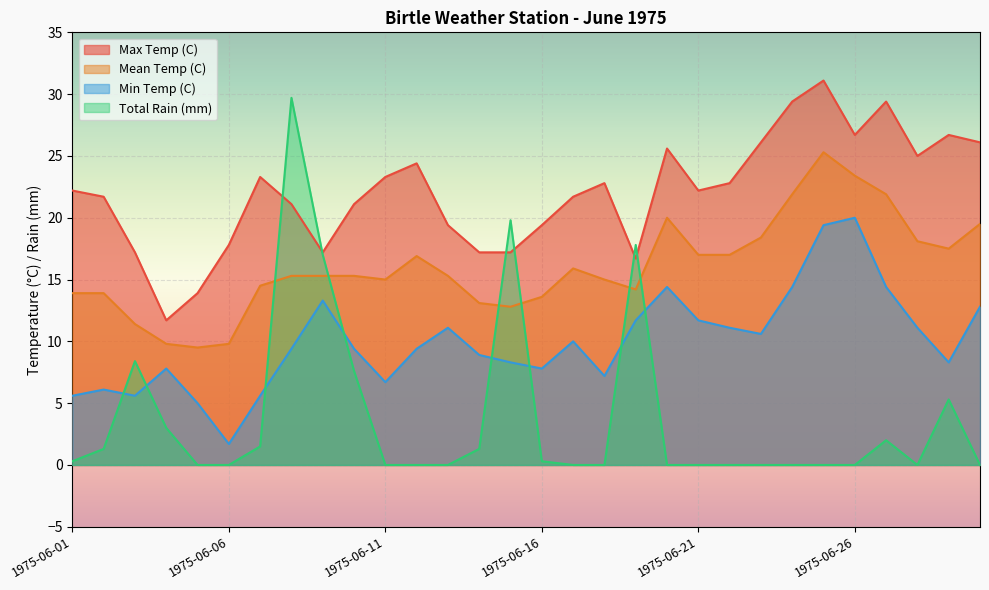

True or false: Mean Temp (C) and Min Temp (C) cross at least once.

False